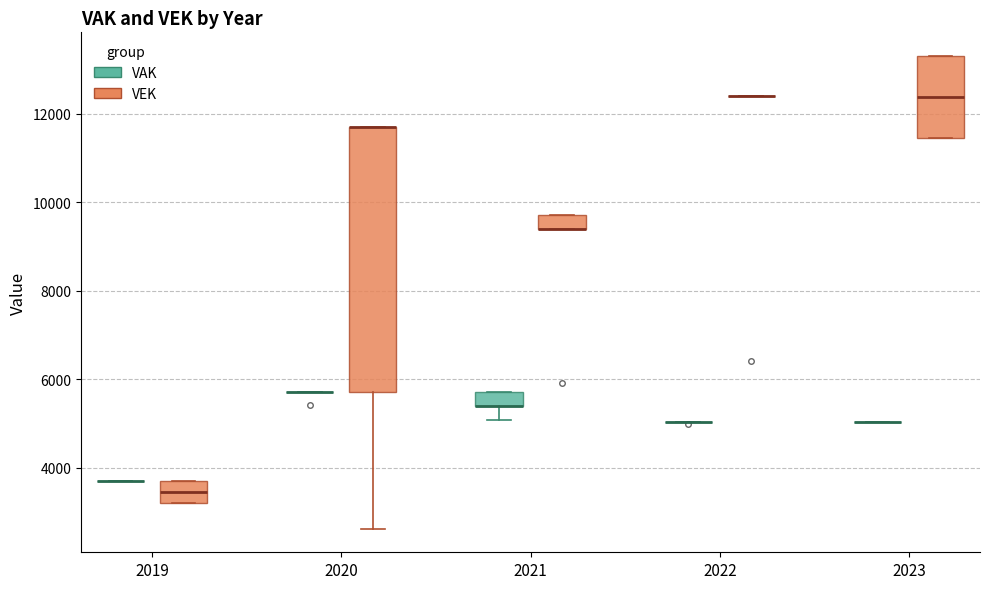

Reading left to right, read every box against the y-axis: the position of its median line, the range the box covers, and the ends of its whiskers. The values are not printed on the chart, so give them approximately, as read against the axis.

2019 (VAK): box collapsed to a line at 3800, whiskers 3800 to 3800
2019 (VEK): median 3400, box 3200 to 3800, whiskers 3200 to 3800
2020 (VAK): box collapsed to a line at 5800, whiskers 5800 to 5800
2020 (VEK): median 11800 (drawn on the box's upper edge), box 5800 to 11800, whiskers 2600 to 11800
2021 (VAK): median 5400 (drawn on the box's lower edge), box 5400 to 5800, whiskers 5000 to 5800
2021 (VEK): median 9400 (drawn on the box's lower edge), box 9400 to 9800, whiskers 9400 to 9800
2022 (VAK): box collapsed to a line at 5000, whiskers 5000 to 5000
2022 (VEK): box collapsed to a line at 12400, whiskers 12400 to 12400
2023 (VAK): box collapsed to a line at 5000, whiskers 5000 to 5000
2023 (VEK): median 12400, box 11400 to 13400, whiskers 11400 to 13400